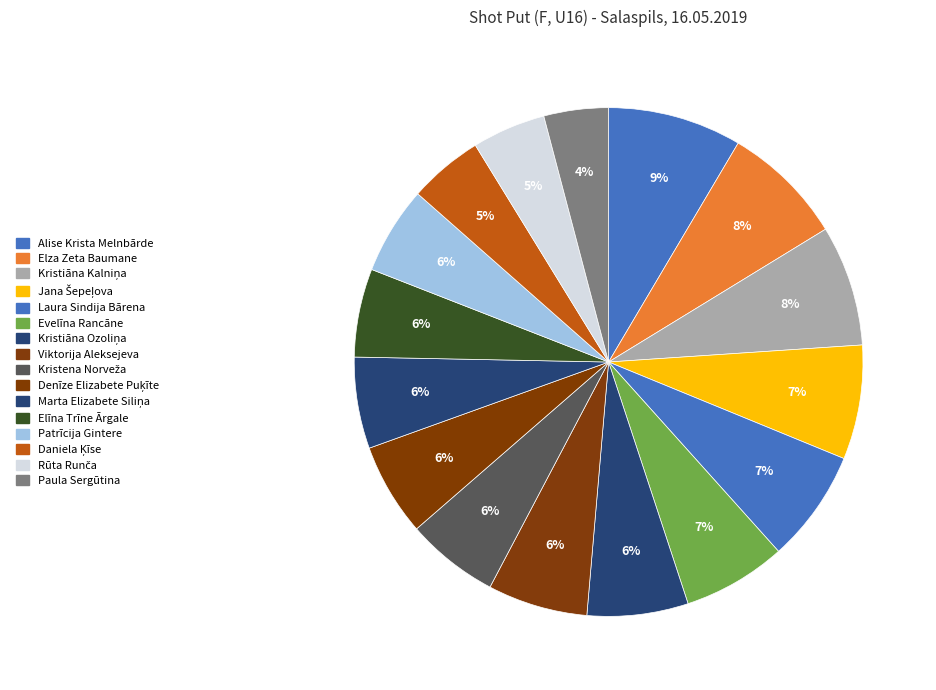

How many slices are in this pie chart?

16